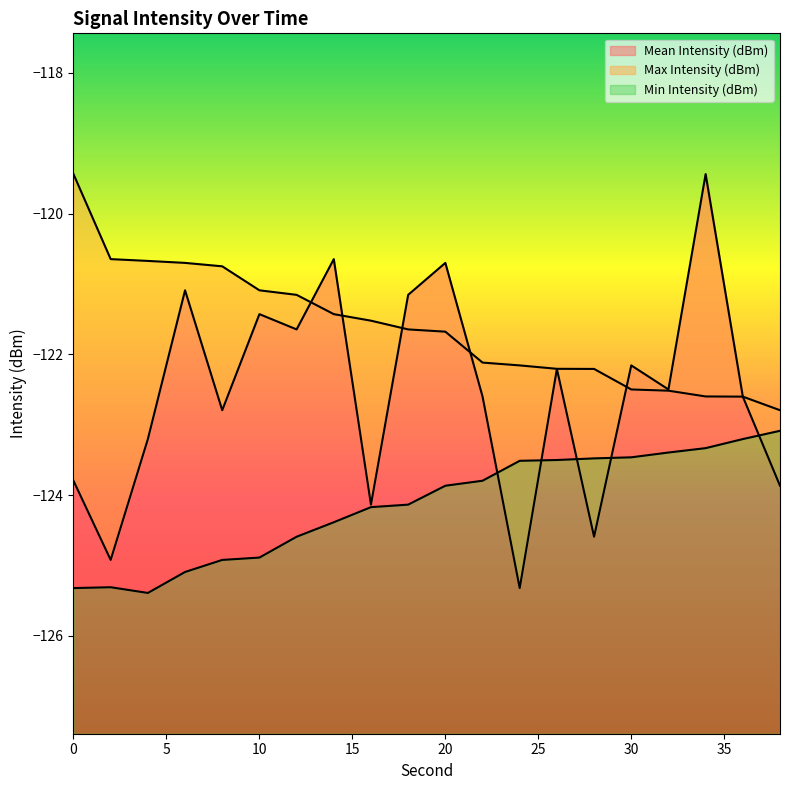

What is the difference between the maximum and minimum values in the Max Intensity (dBm) series?

3.4